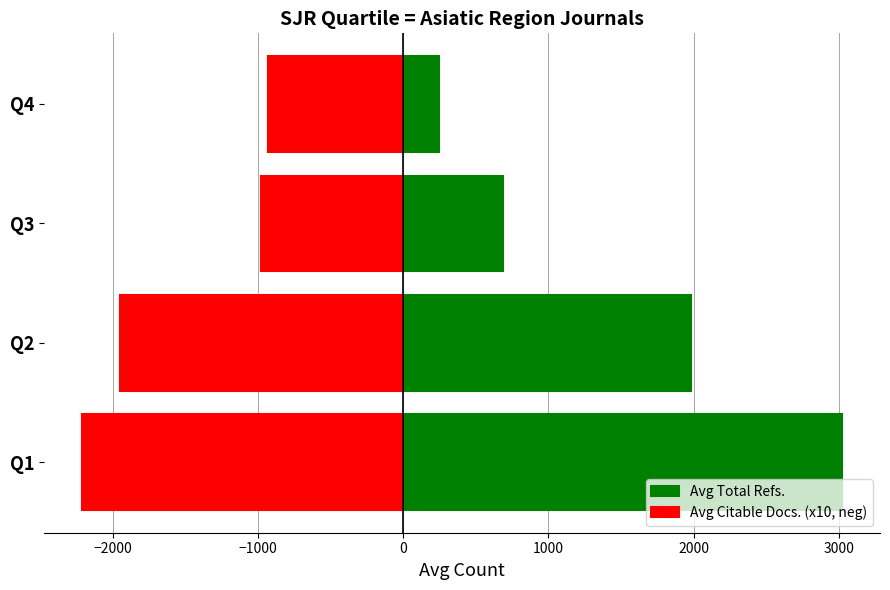

Reading right to left, transcribe all the data shown in this chart.

Avg Total Refs.: 245	687	1985	3022
Avg Citable Docs. (x10, neg): -930	-980	-1950	-2210